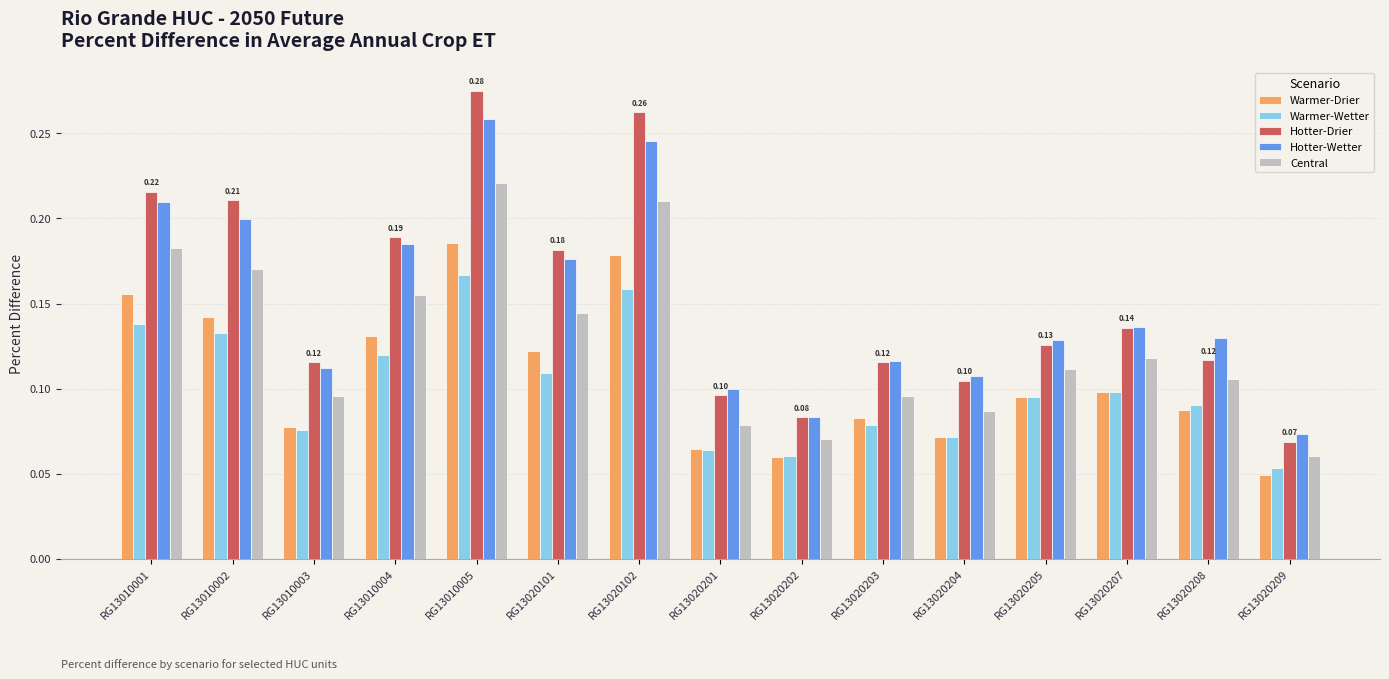

What is the sum of all Hotter-Wetter values?

2.3